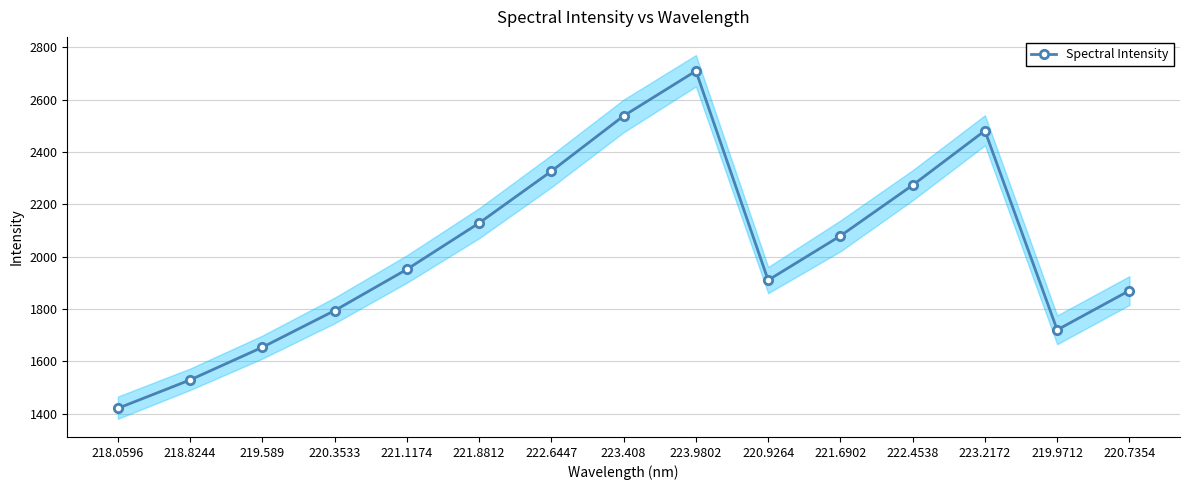

How many series are shown in this chart?

1